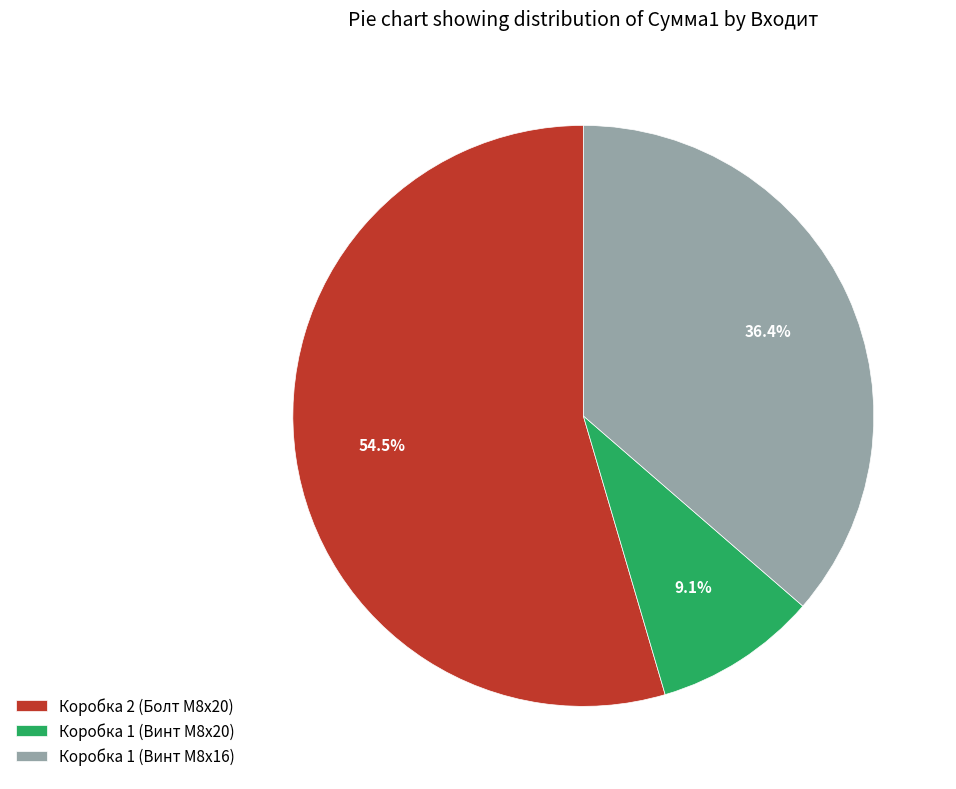

Is the sum of Коробка 2 (Болт M8x20) and Коробка 1 (Винт M8x16) greater than half?

Yes